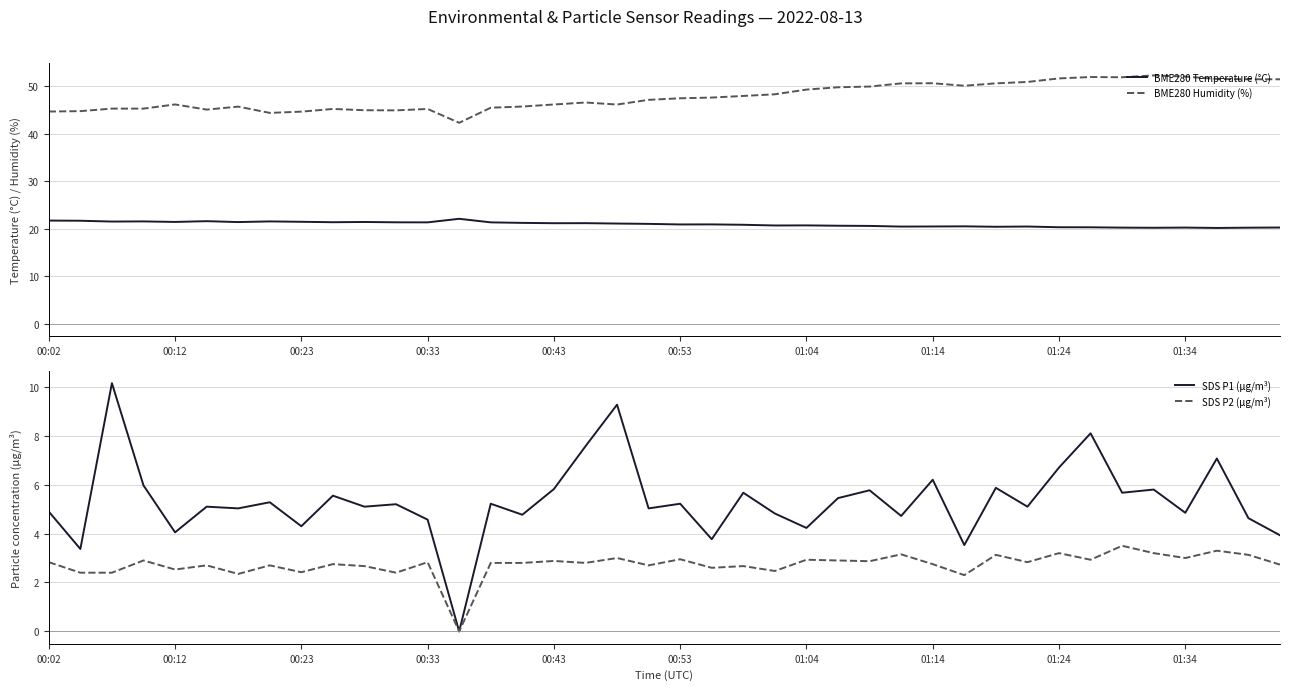

True or false: SDS P1 (µg/m³) has more than 2 interior local peaks.

True